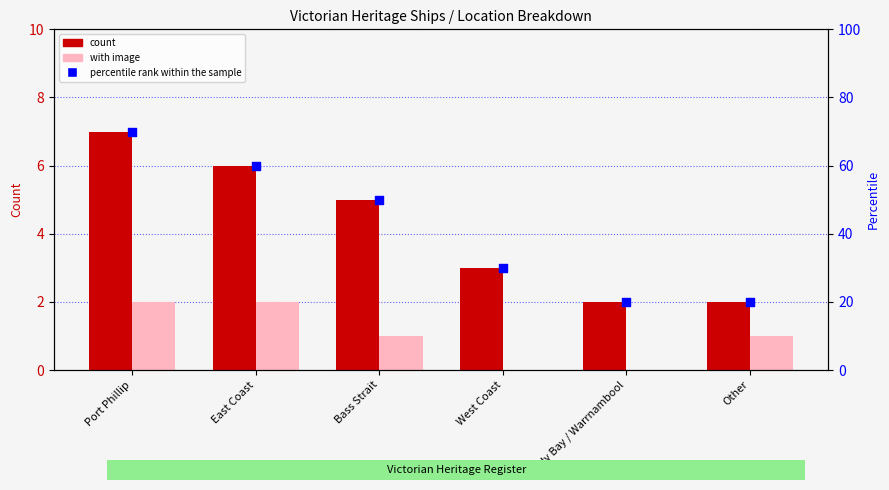

What are all the series names shown in the legend?

count, with image, percentile rank within the sample